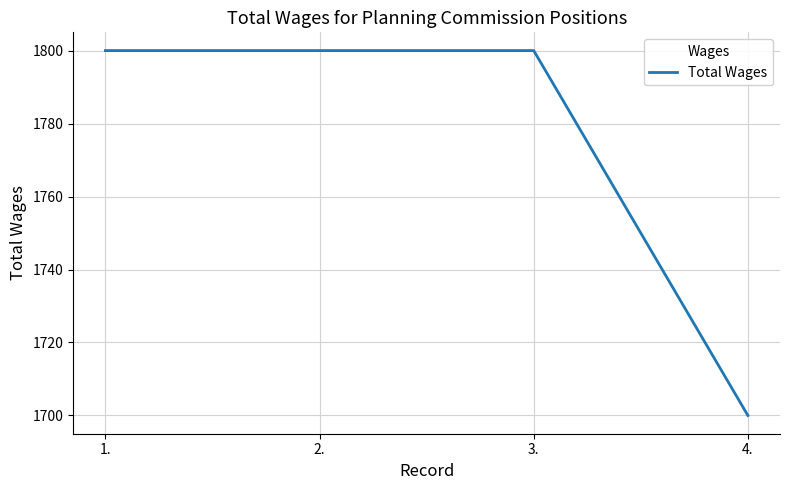

What position from the left is 4.?

4